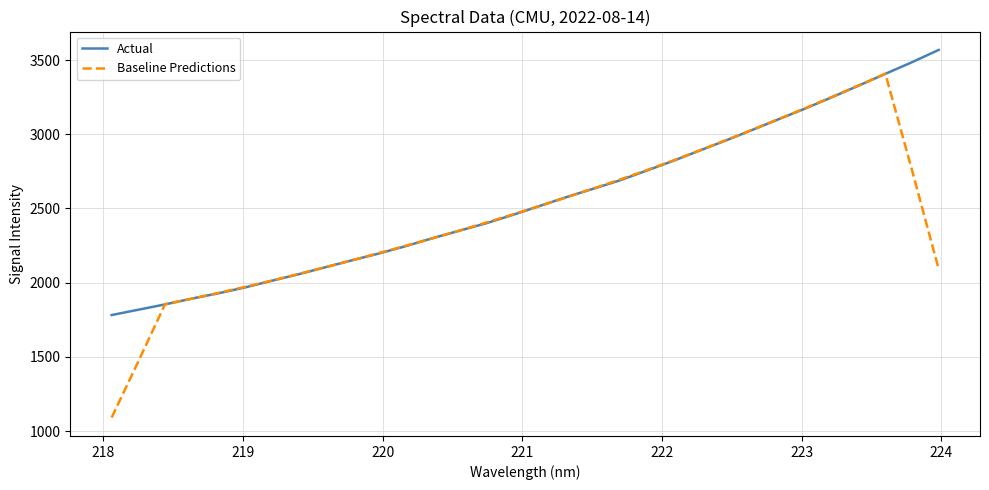

Rank the series by their maximum value, from lowest to highest.

Baseline Predictions, Actual